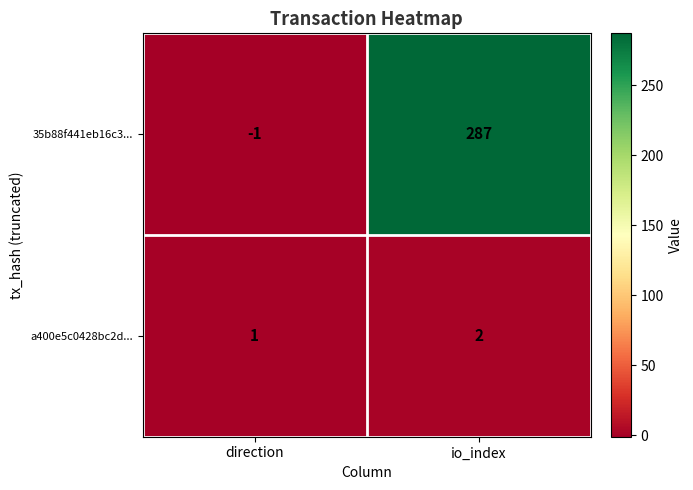

True or false: a400e5c0428bc2d... has a value of 1 at direction.

True